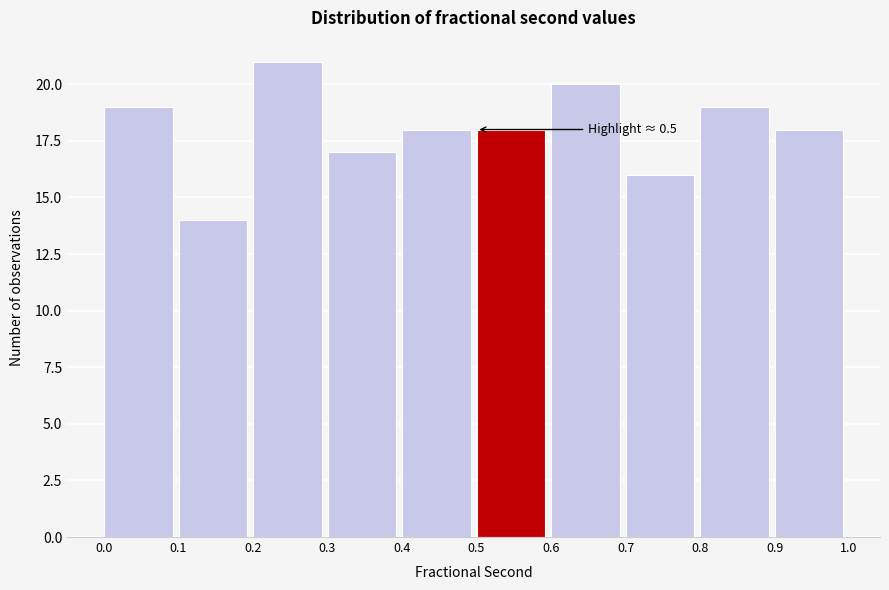

Which range on the x-axis has the tallest bar?

0.2 to 0.3